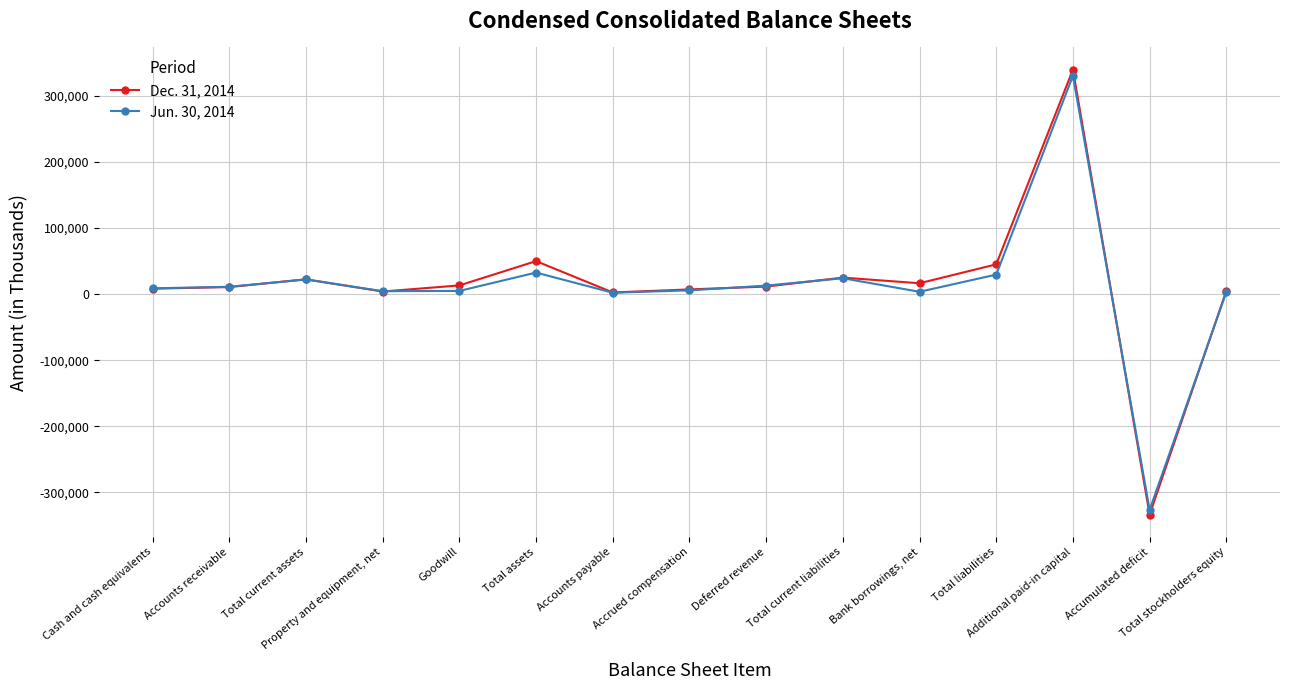

What is the difference between the maximum and minimum values in the Jun. 30, 2014 series?

657237